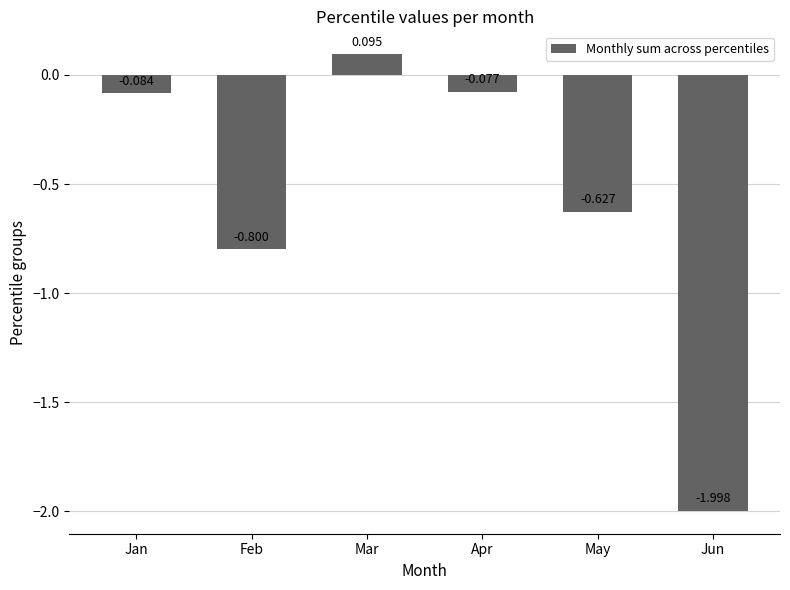

Which has a higher value, Jan or Jun?

Jan